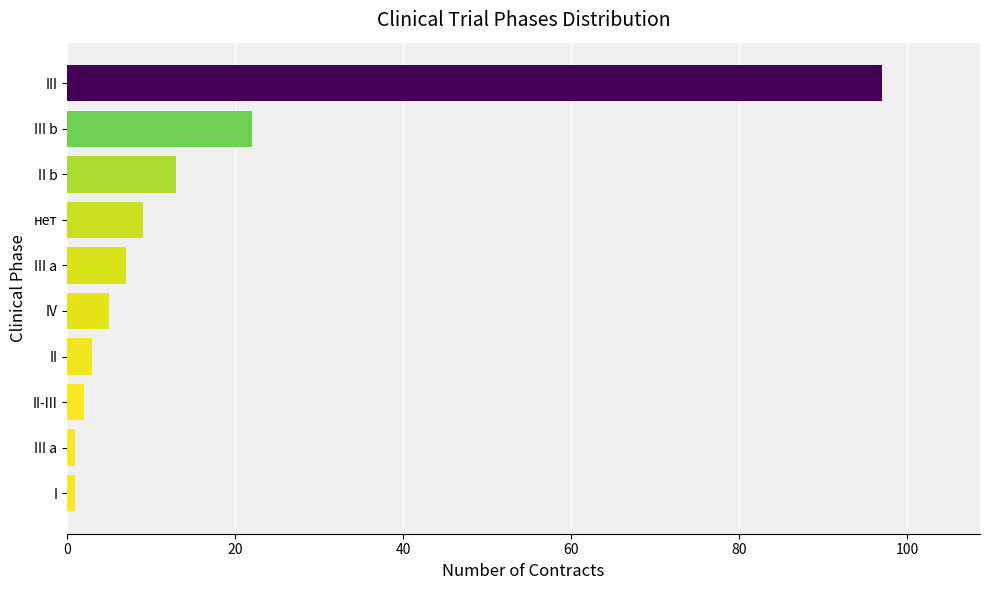

Is it true that the value at II b is 22?

False